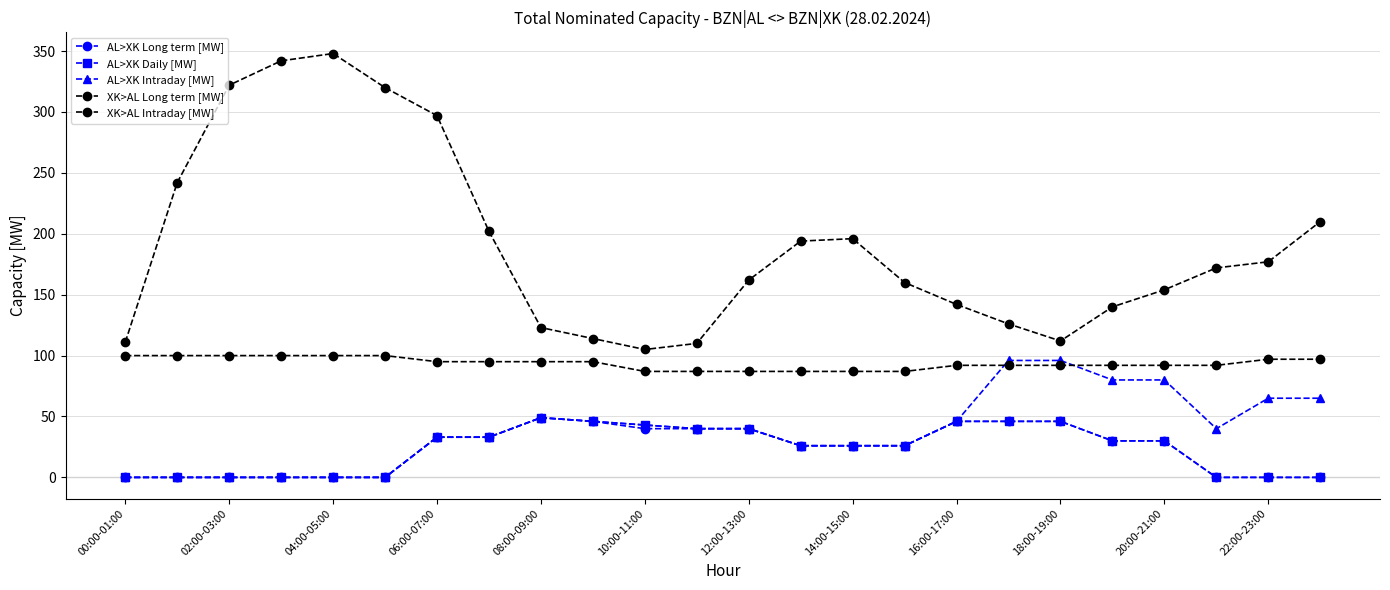

Is this an area chart (filled region under the line)?

No